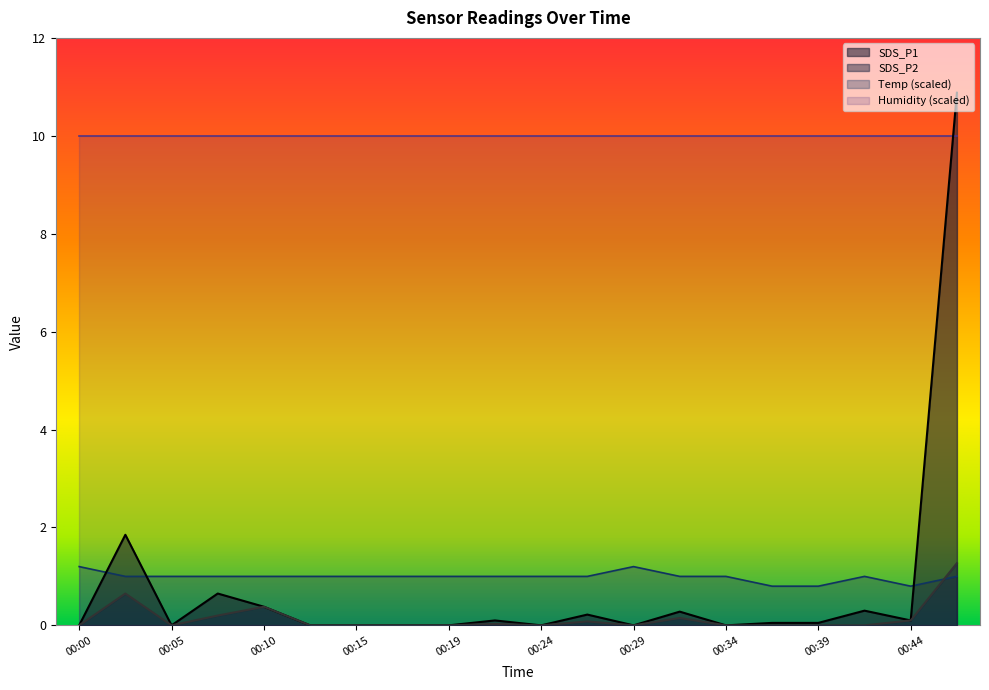

What are all the series names shown in the legend?

SDS_P1, SDS_P2, Temp (scaled), Humidity (scaled)